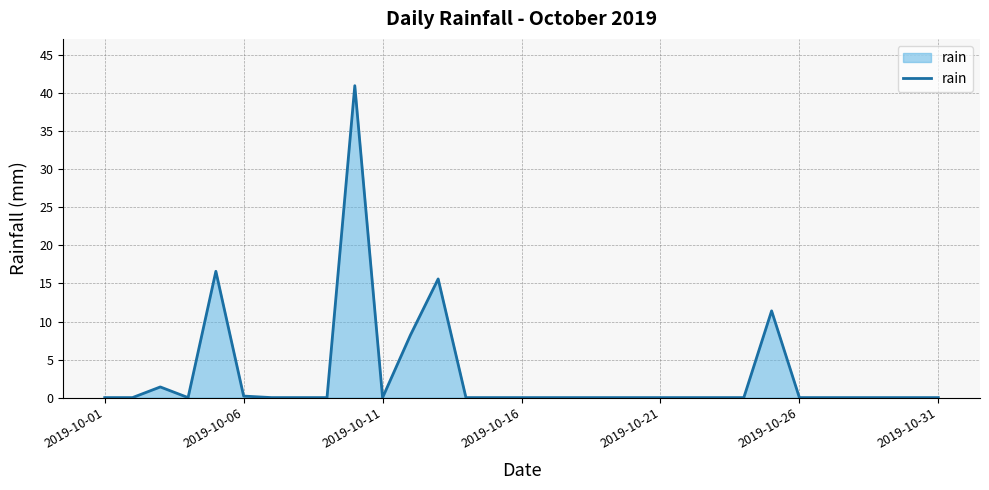

What is the difference between the maximum and minimum values?

41.0